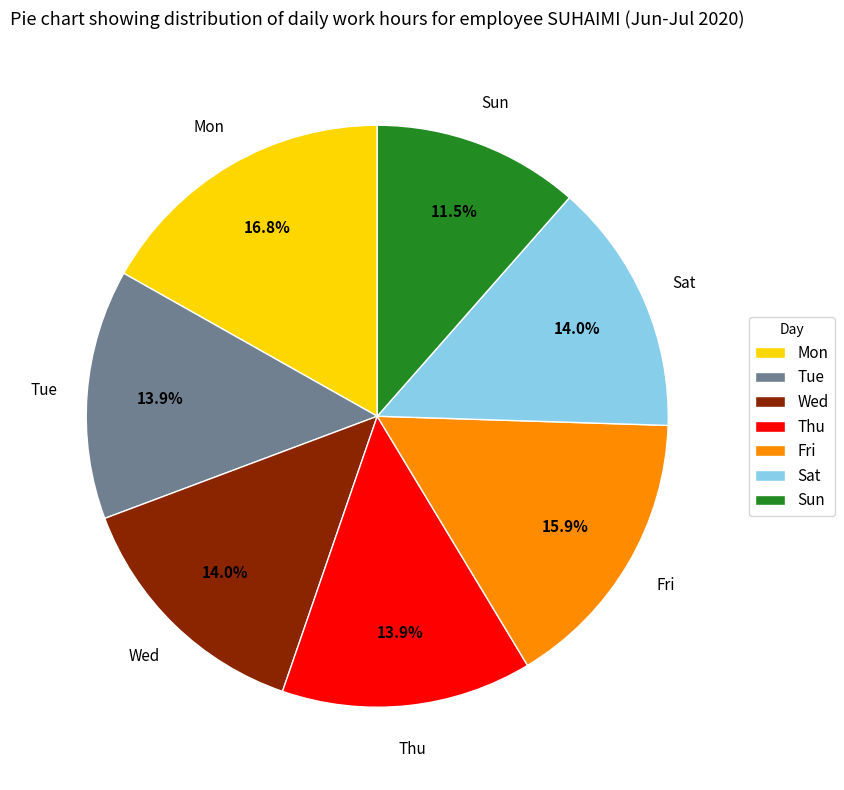

Count the number of slices in the pie.

7